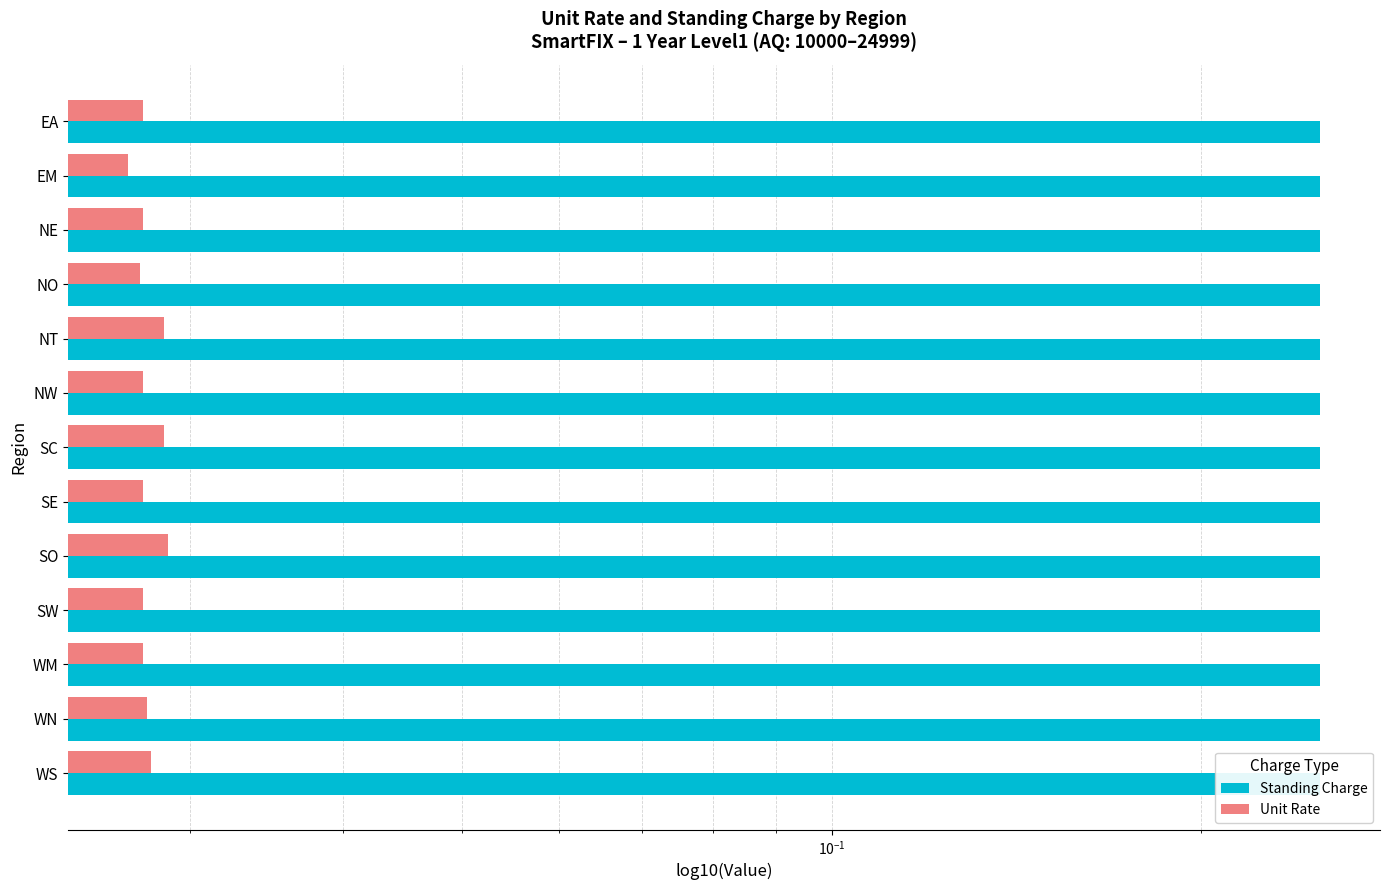

What is the sum of all Standing Charge values?

5.2